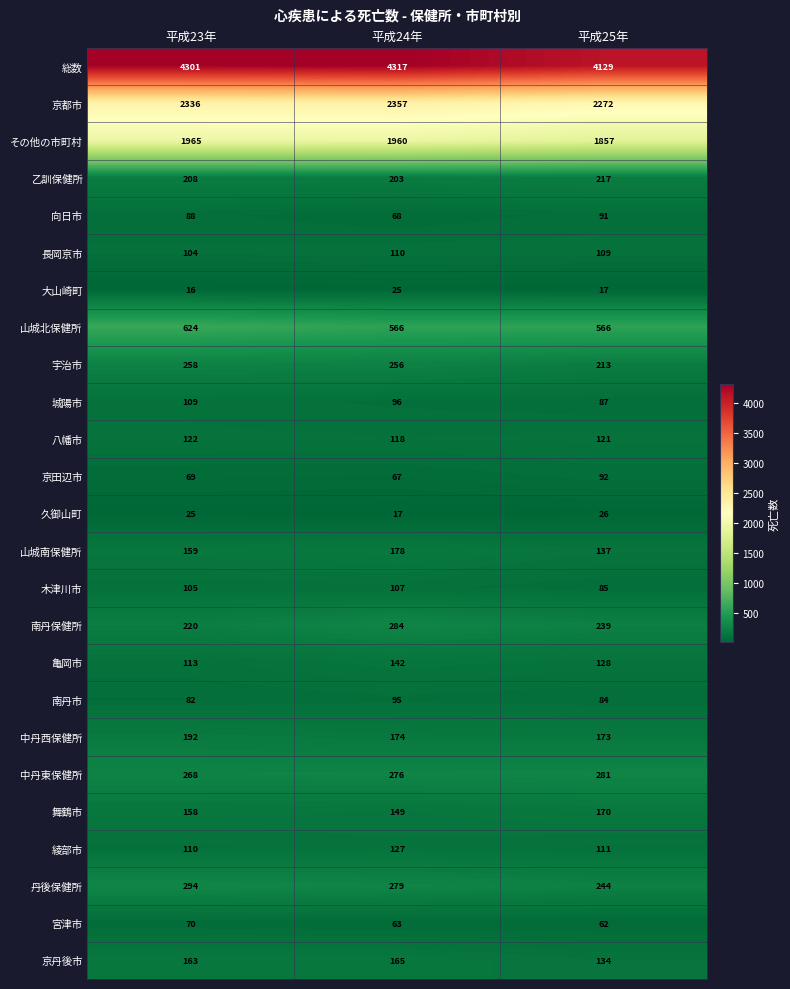

At which category is the sum across all series the highest?

平成24年